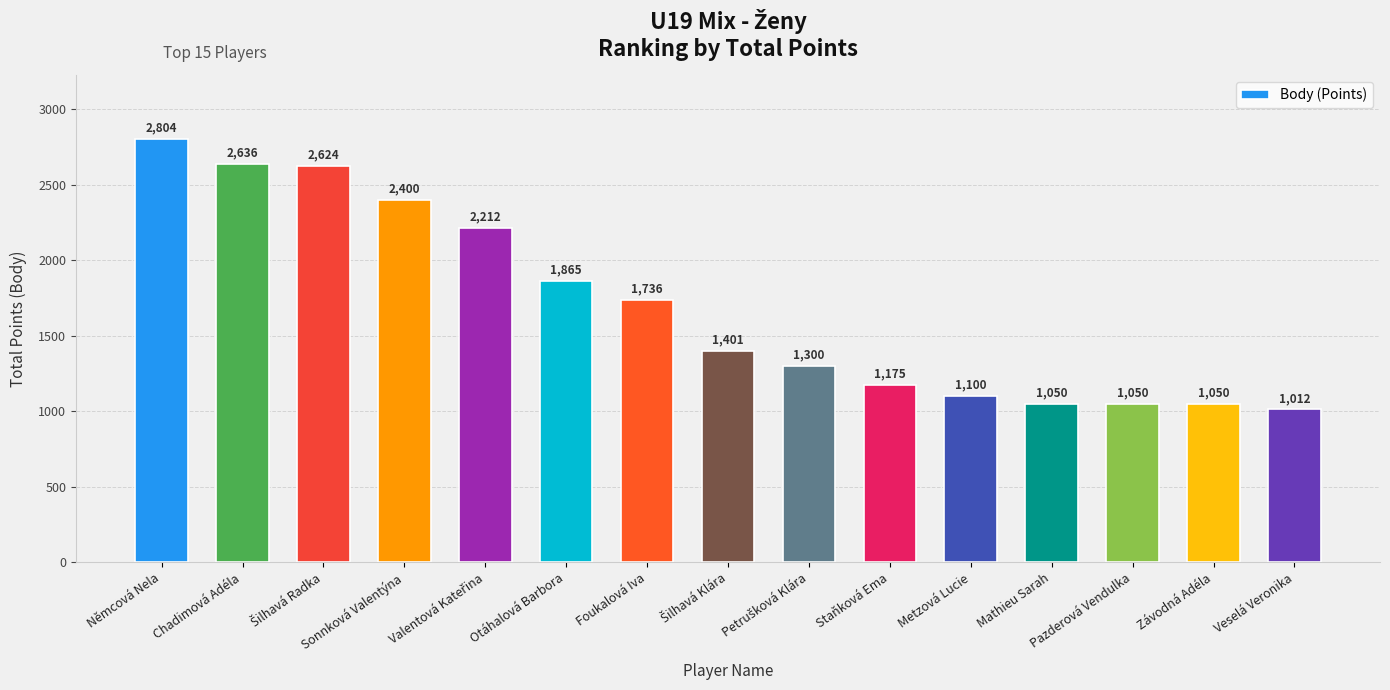

At which label is the value closest to 1908?

Otáhalová Barbora